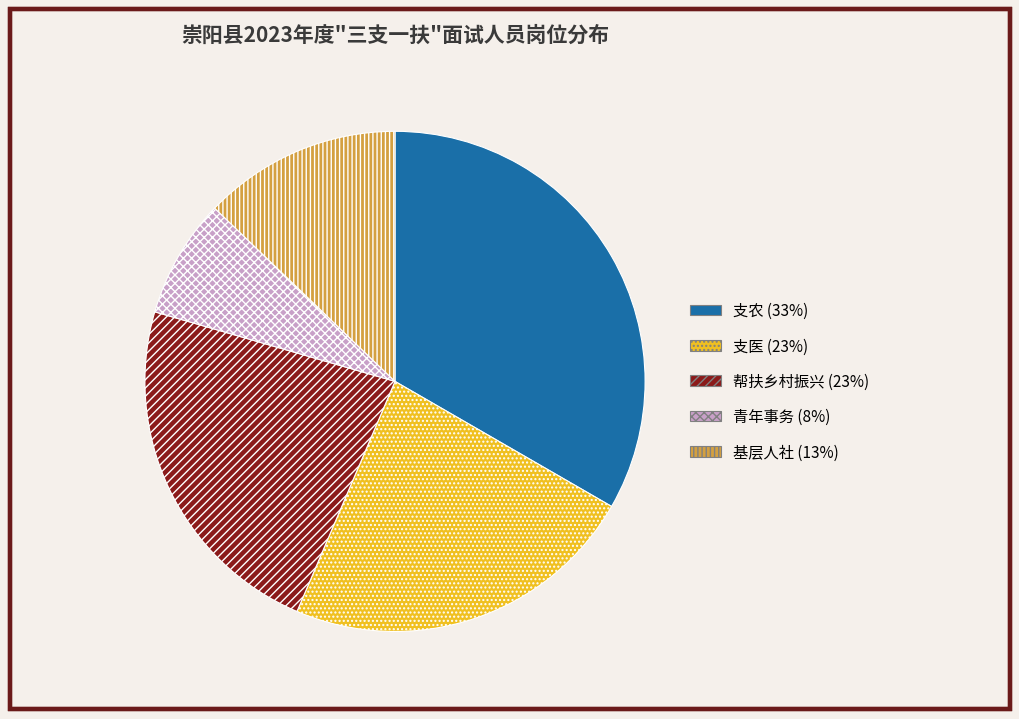

Between 帮扶乡村振兴 and 青年事务, which is larger?

帮扶乡村振兴